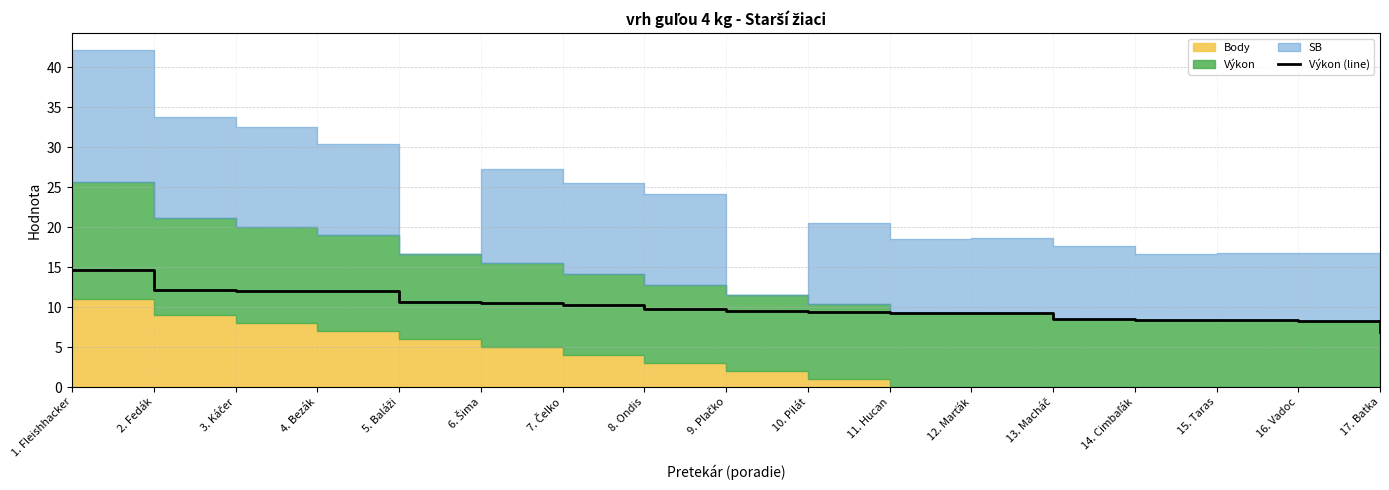

Is it true that the value at 12. Marťák is 15.7?

False